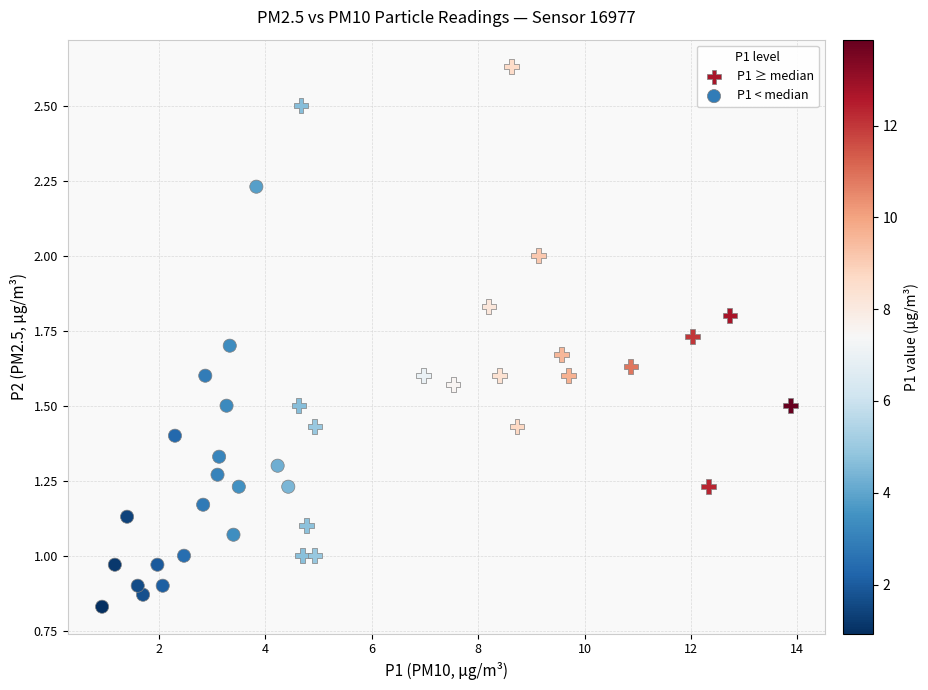

Which series reaches the maximum Y coordinate?

P1 ≥ median